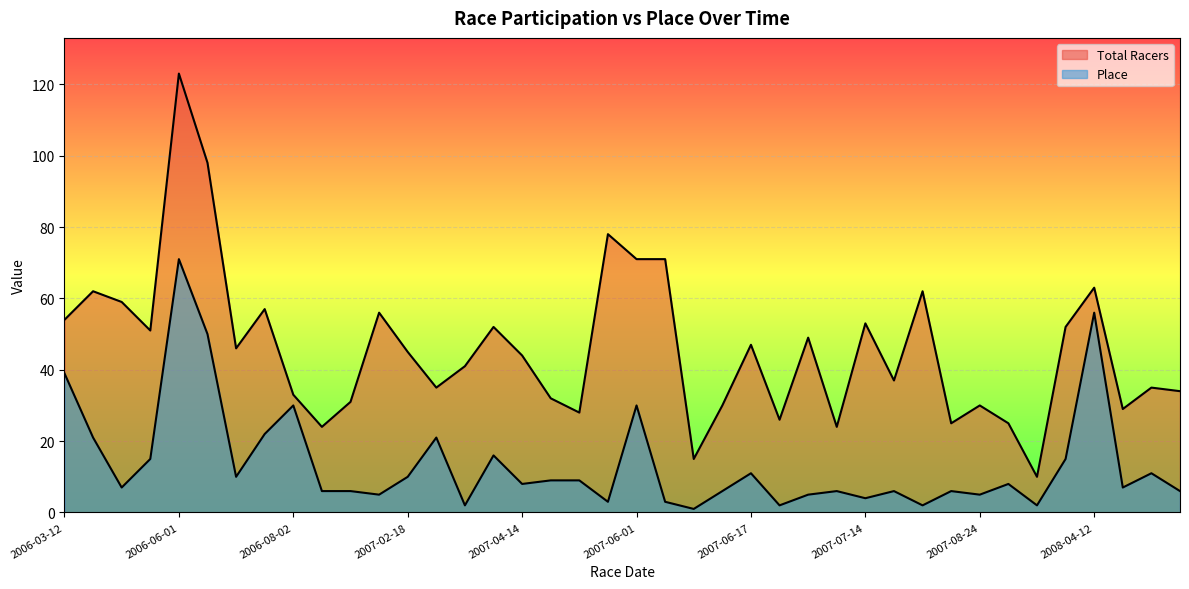

Where does the Place series first go above 8?

2006-03-12